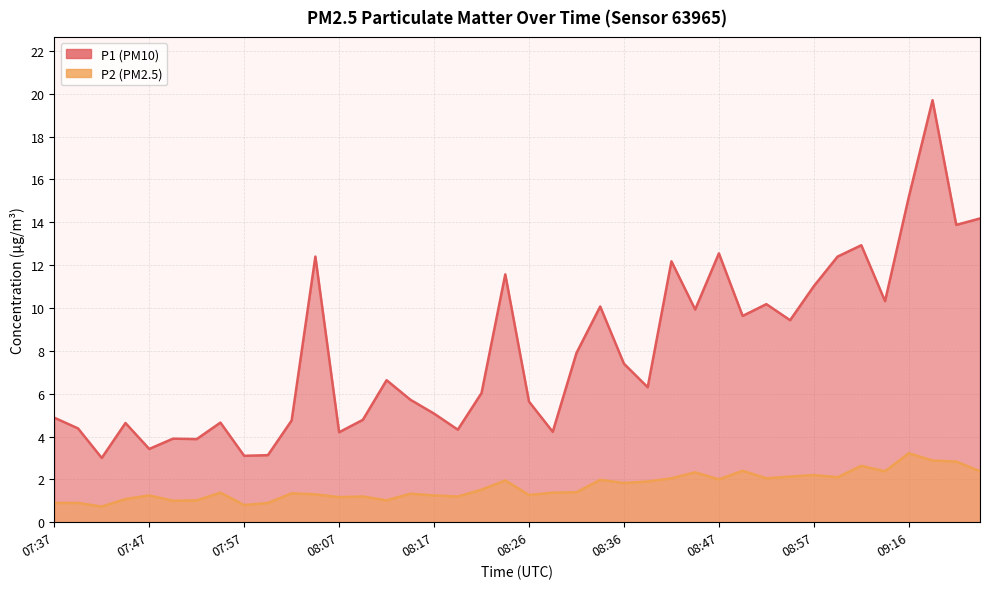

What is the total value across all series at 08:22?

7.6